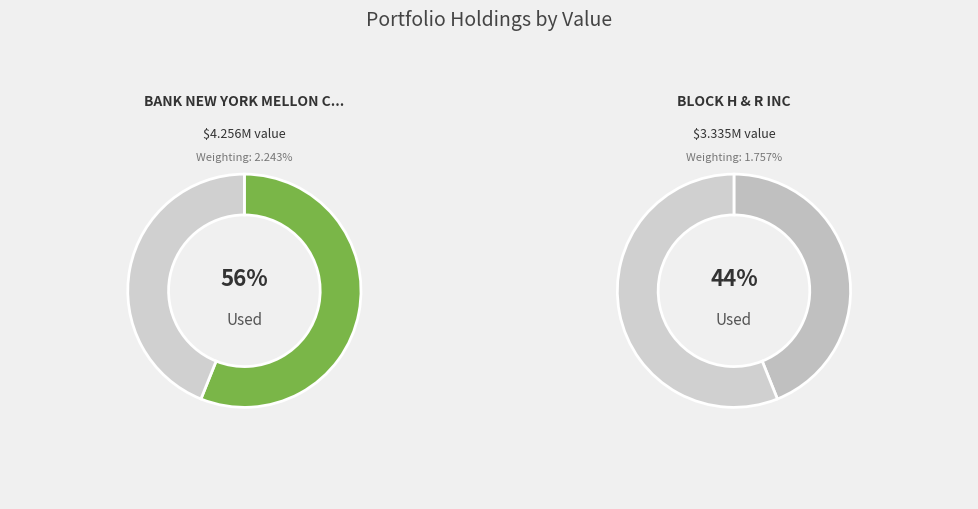

What percentage is the BLOCK H & R INC slice, to the nearest percent?

44%